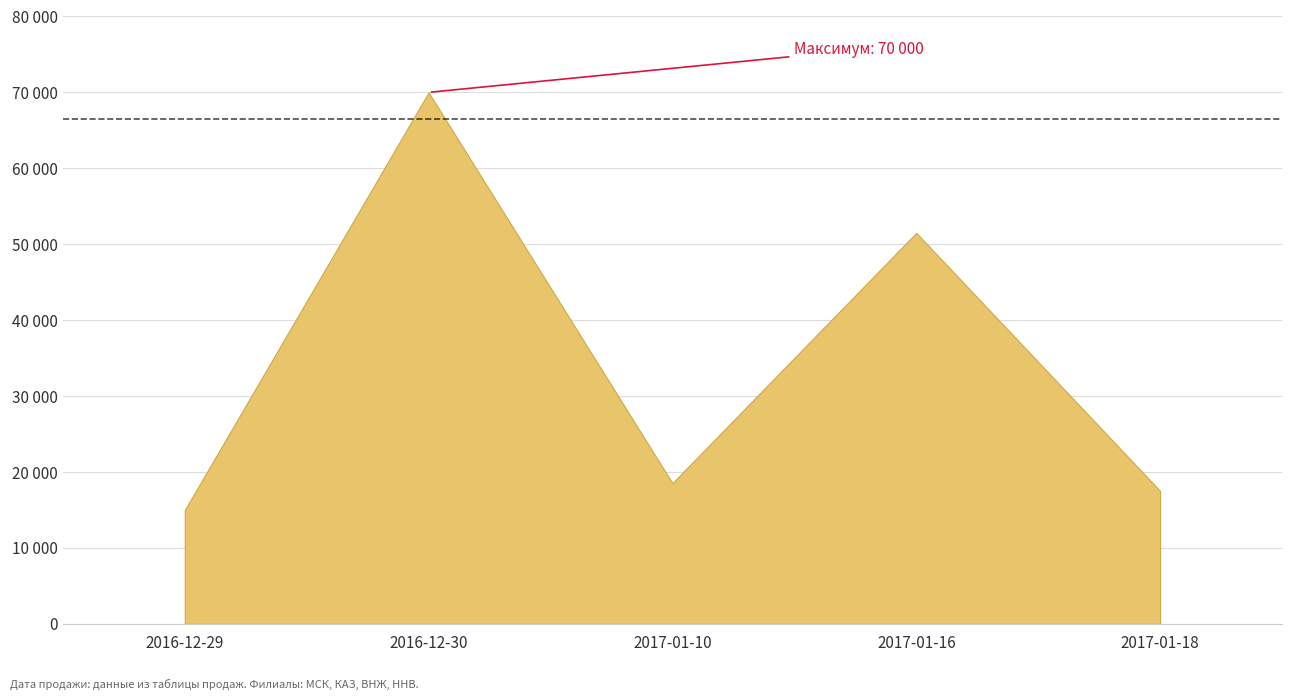

What is the difference between the values at 2017-01-16 and 2017-01-18?

33990